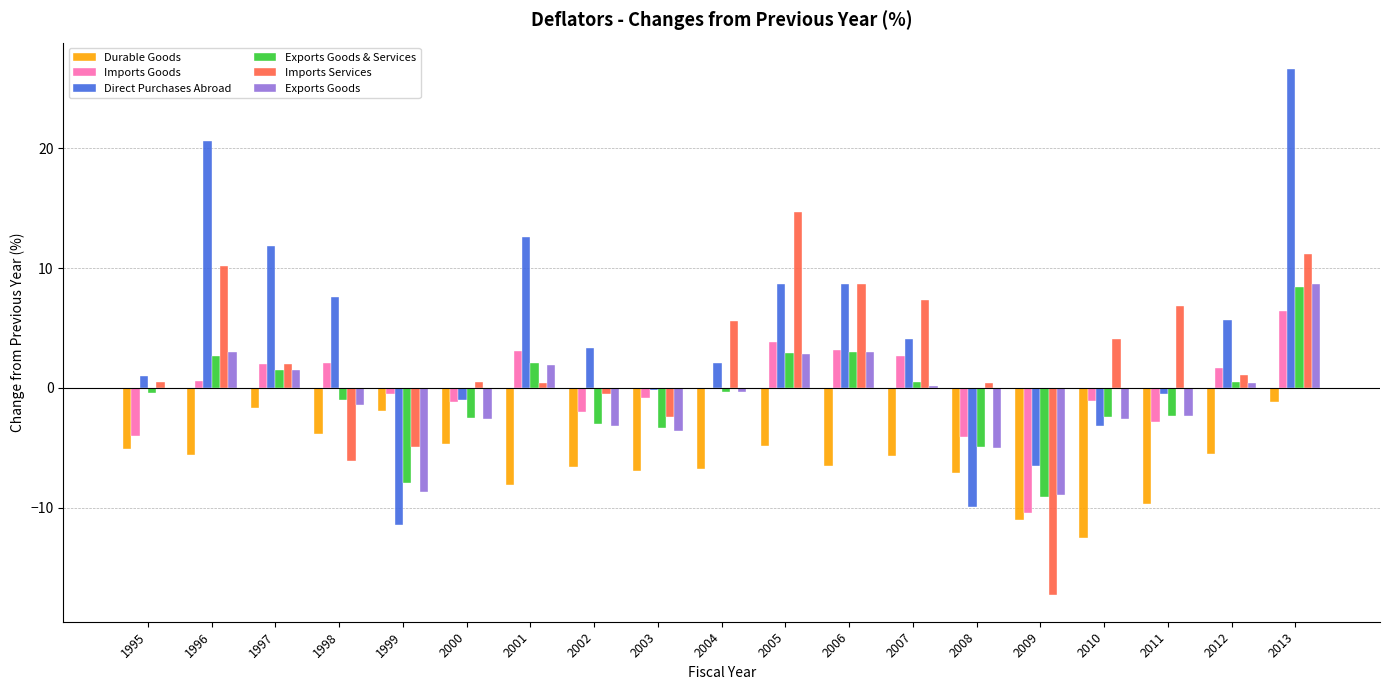

True or false: Durable Goods has a value of -6.6 at 2002.

True